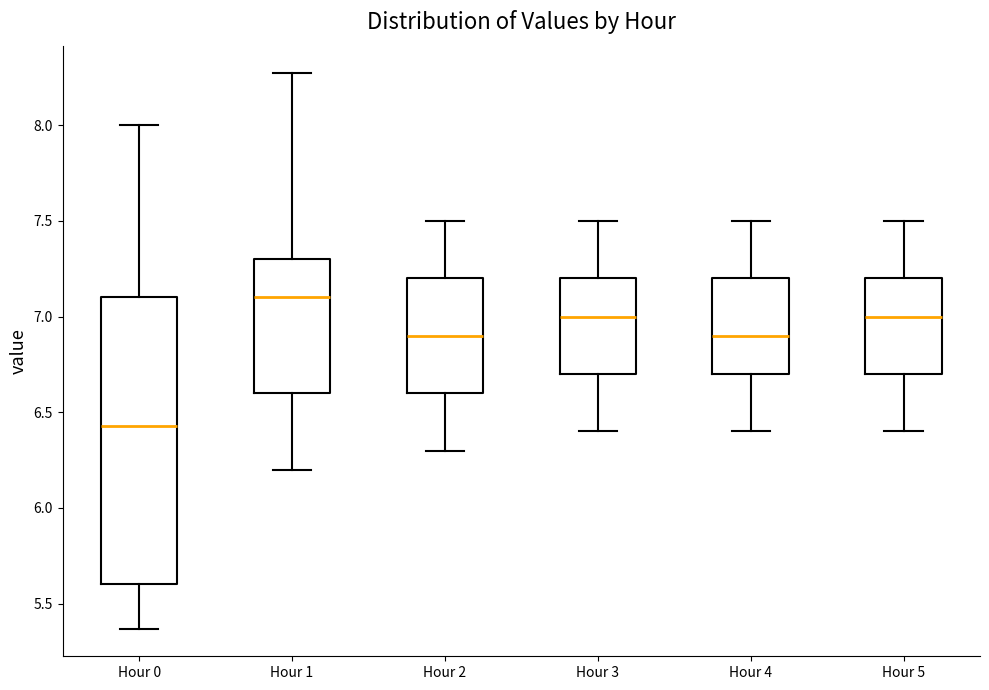

Where is the lower edge of the box for Hour 1 on the y-axis? The values are not printed on the chart, so give them approximately, as read against the axis.

6.60